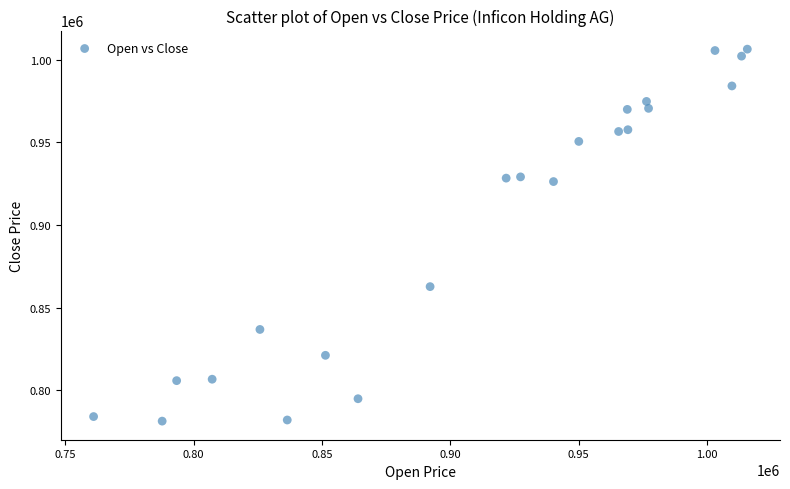

What is the range of Y values (max minus min)?

224978